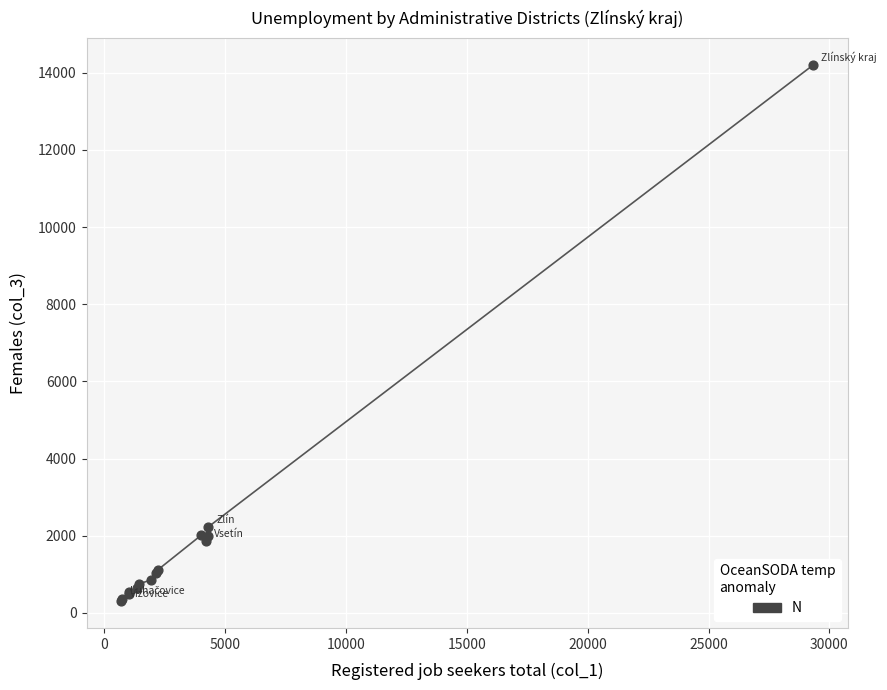

What Y value in the scatter plot is closest to 7254?

2232